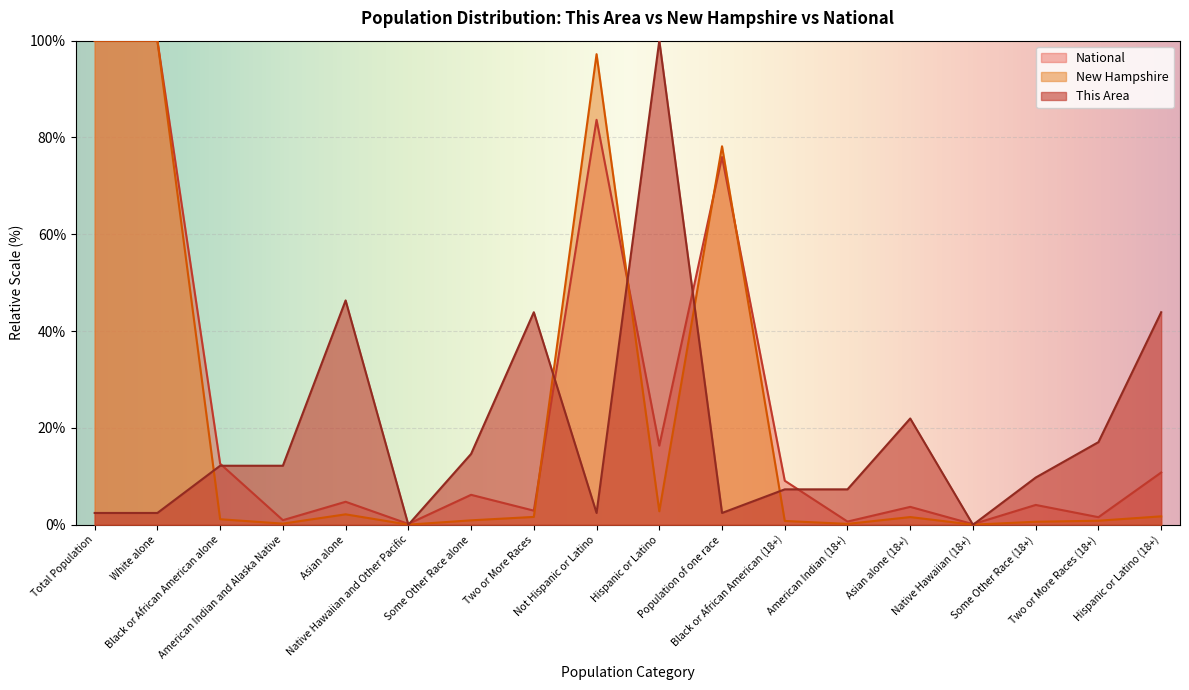

What is the total value across all series at Some Other Race (18+)?

14.5